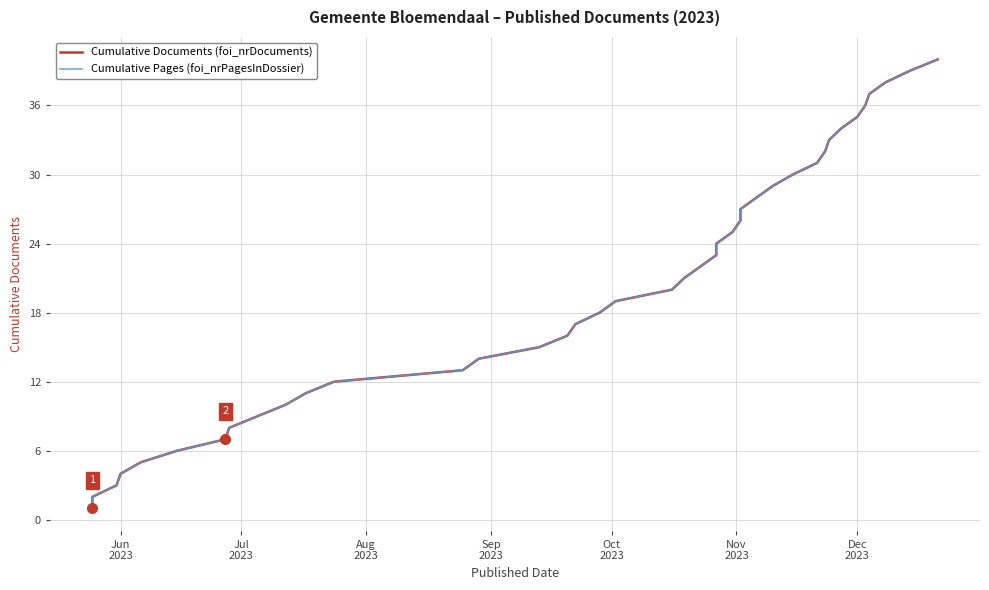

At which category does the chart reach its minimum across all series?

Jun
2023